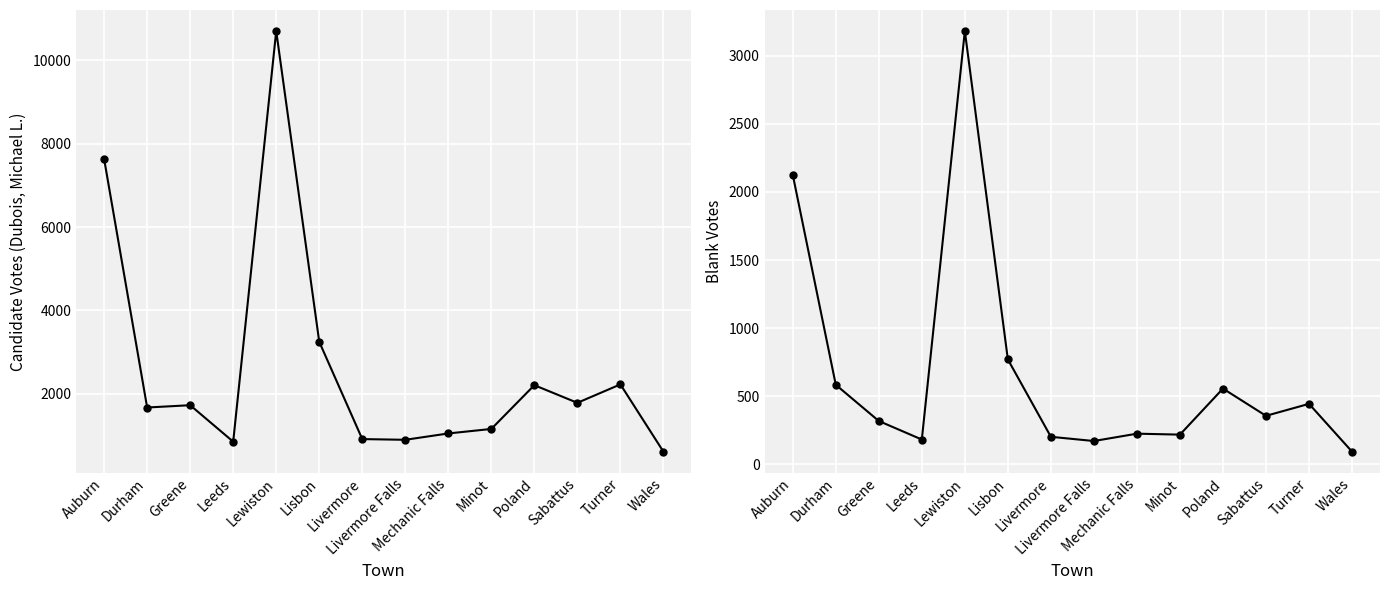

Is it true that Blank Votes equals 218 at Minot?

True